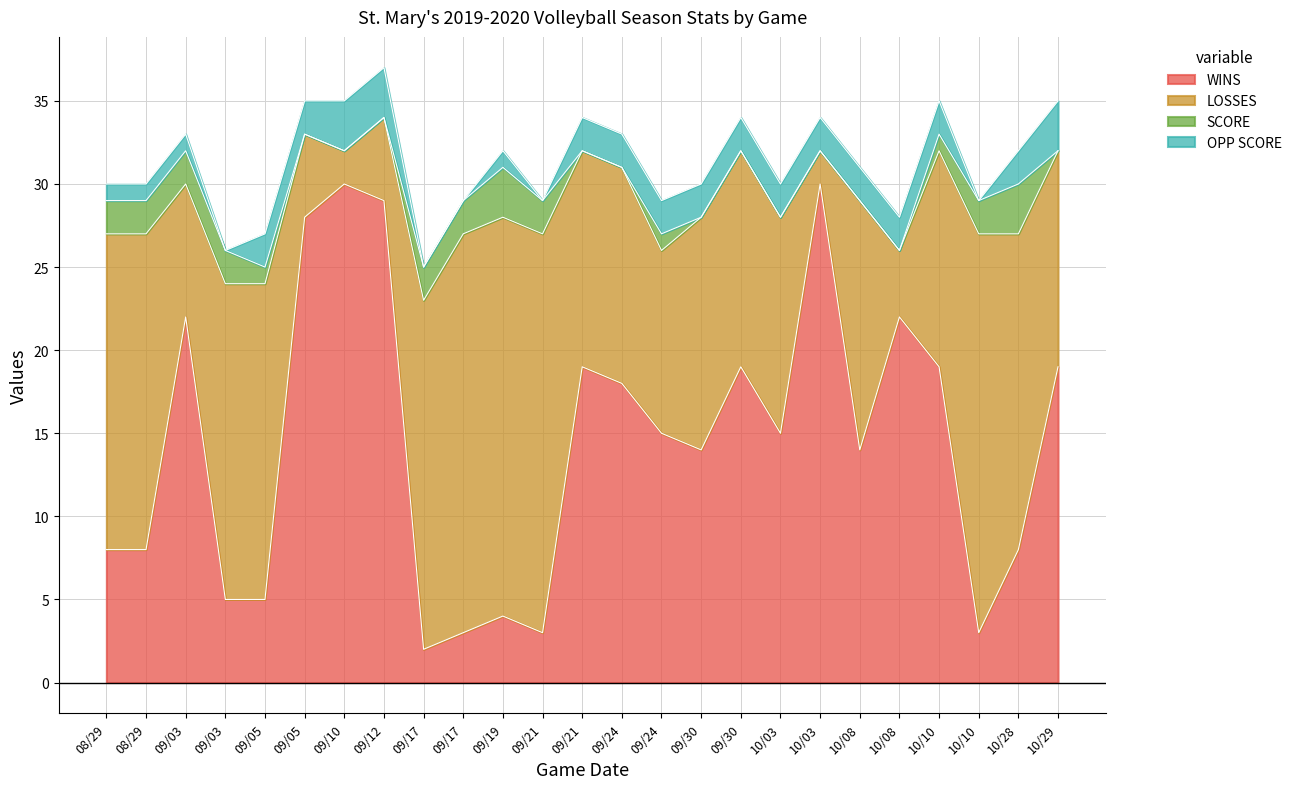

At which label is OPP SCORE closest to 1?

08/29